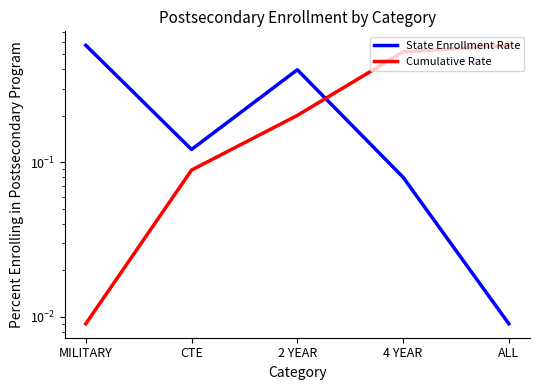

What is the difference between the maximum and second lowest values in the State Enrollment Rate series?

0.5